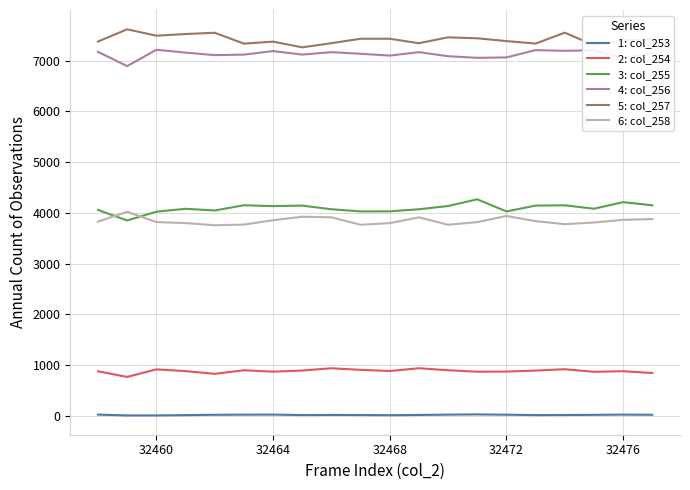

What is the maximum value shown in the chart?

7617